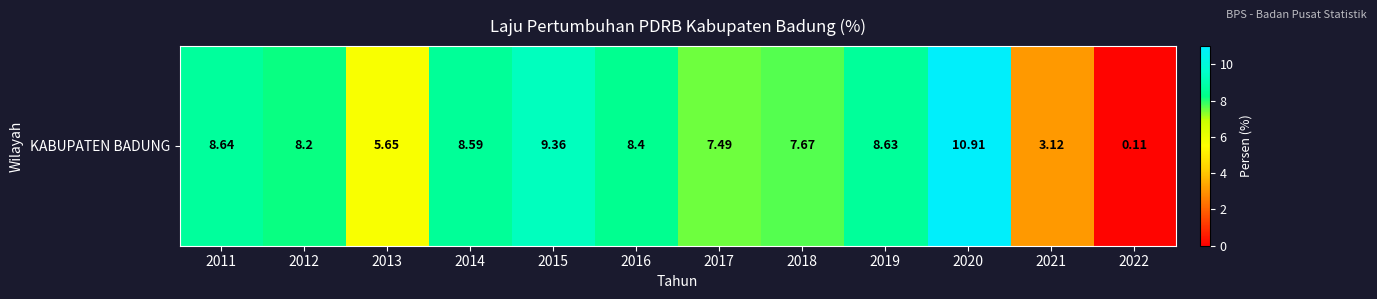

Between 2011 and 2014, which is larger?

2011